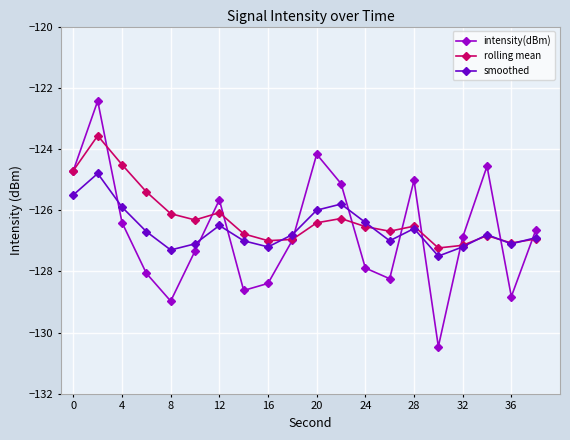

Is this an area chart (filled region under the line)?

No